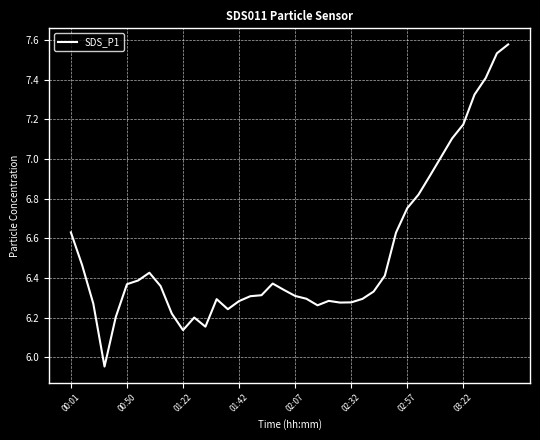

What is the difference between the maximum and minimum values?

1.6